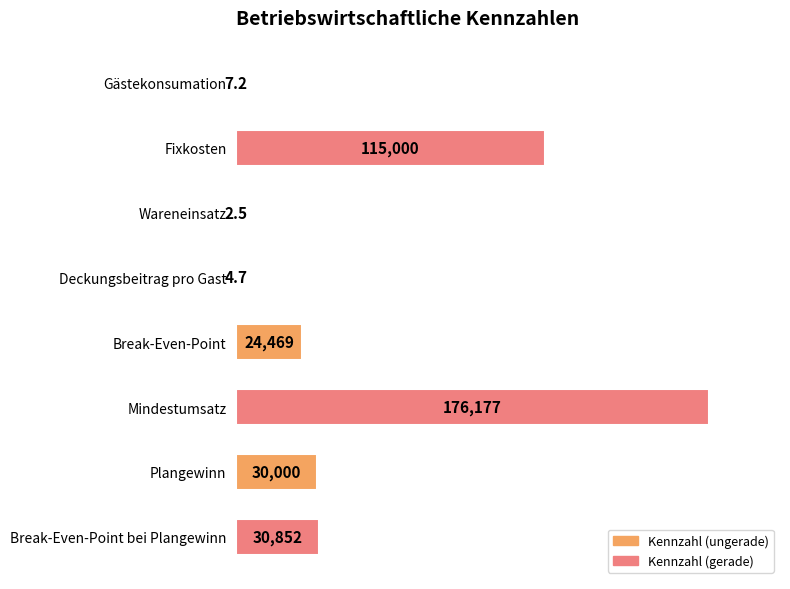

Are the bars horizontal?

Yes